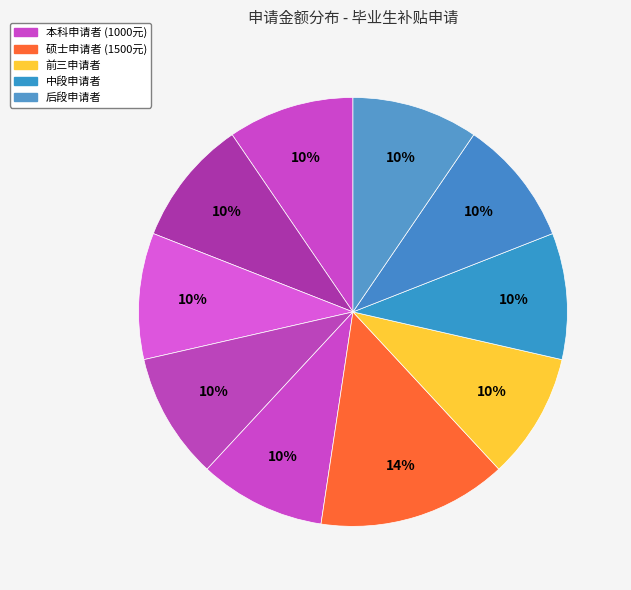

Count the number of slices in the pie.

10